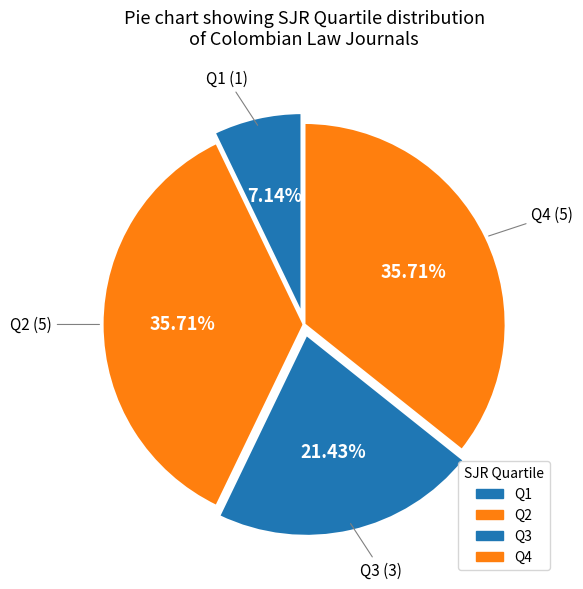

How many segments does this pie chart have?

4